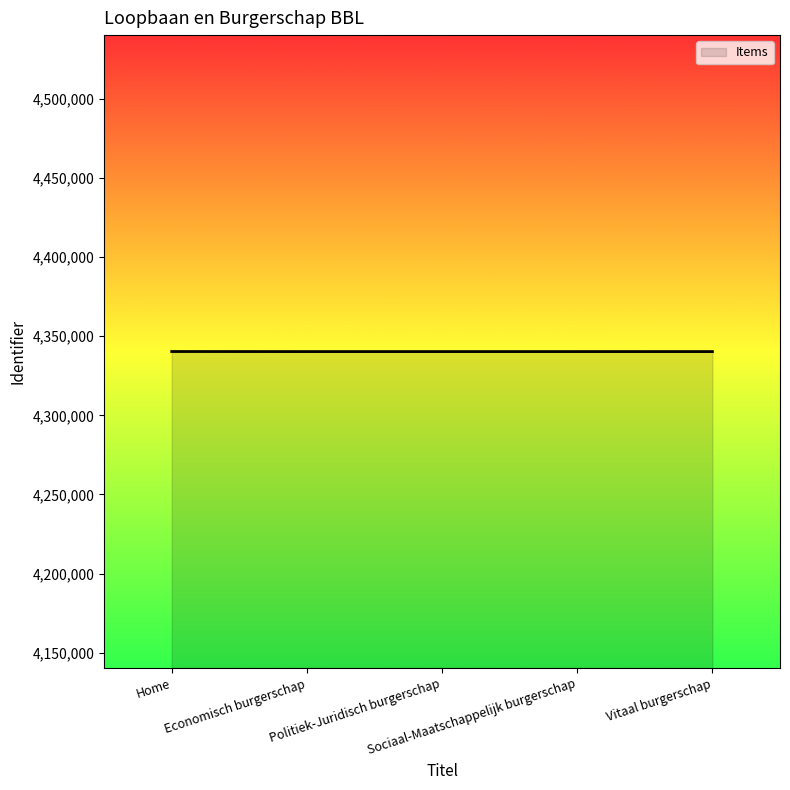

What is the greatest value displayed?

4340340